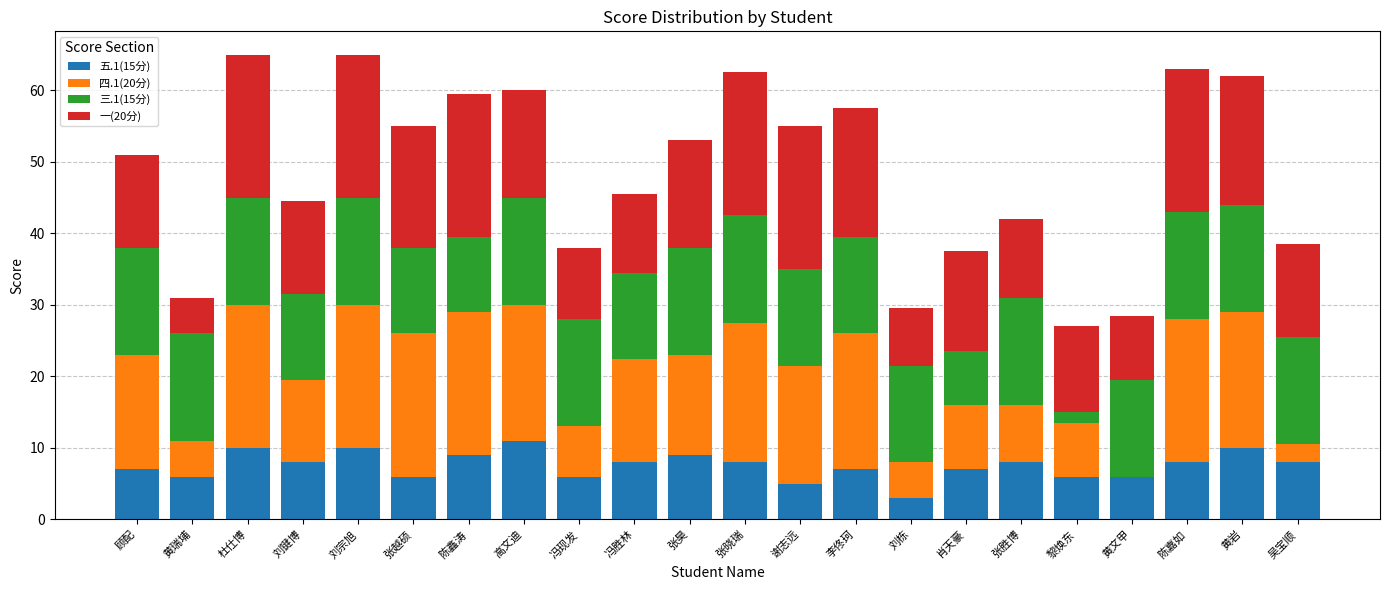

True or false: 五.1(15分) has a value of 6.0 at 黄瑞埔.

True